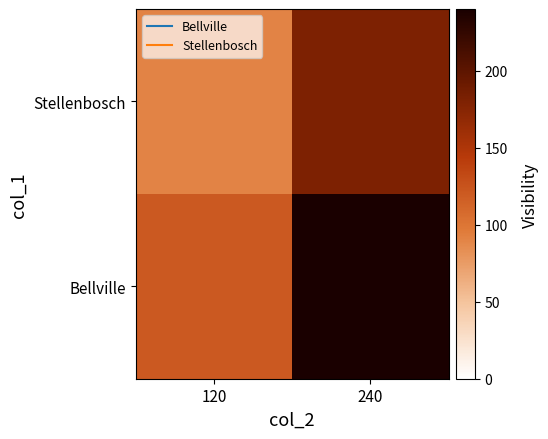

What is the total value across all series at 240?

420